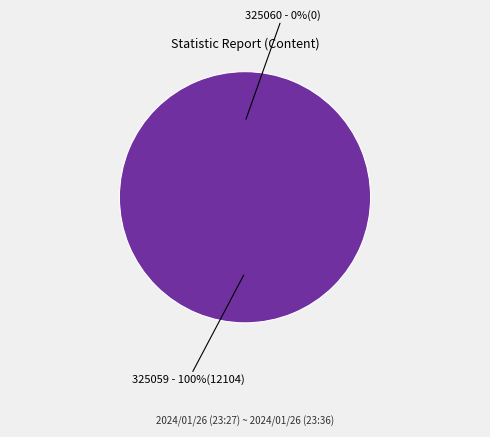

What is the majority slice?

325059